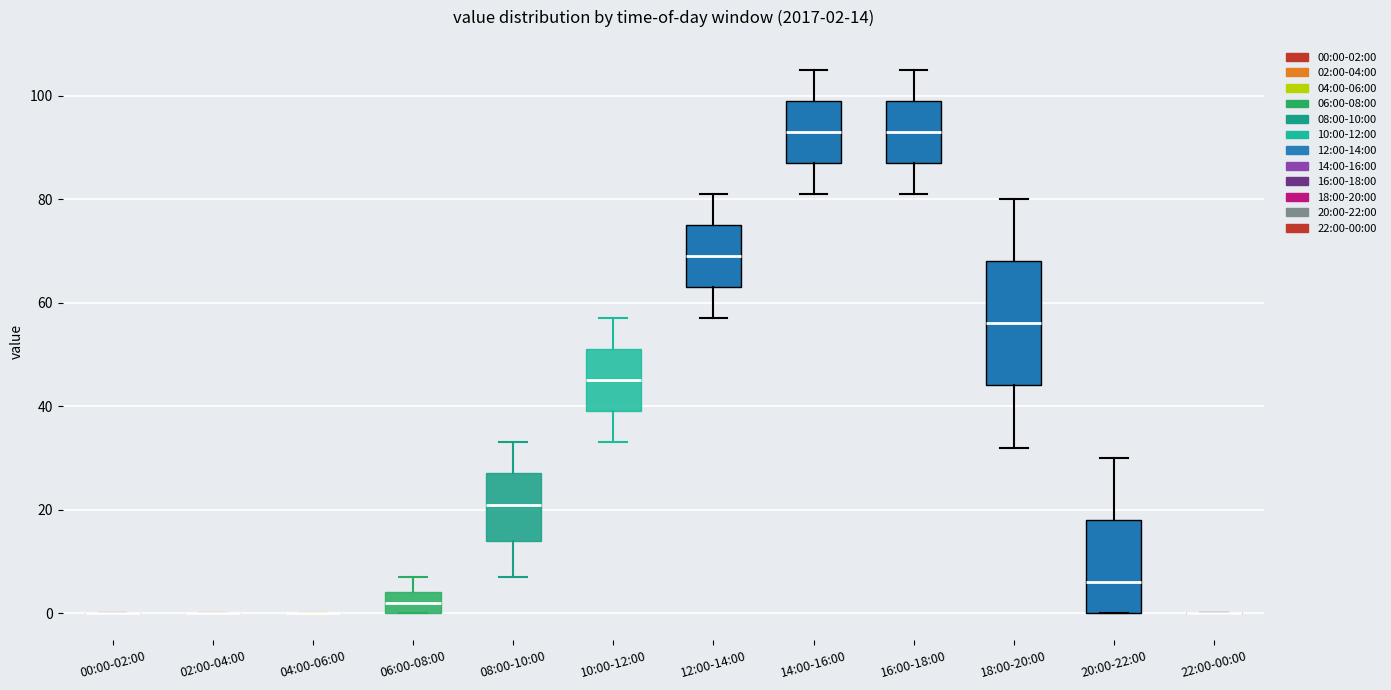

Which box is the tallest, from its lower edge to its upper edge?

18:00-20:00